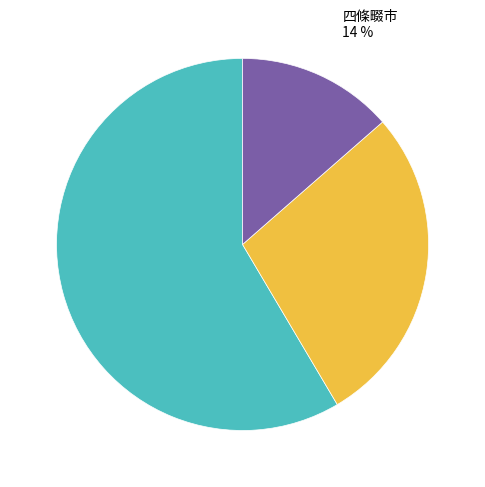

Count the number of slices in the pie.

3